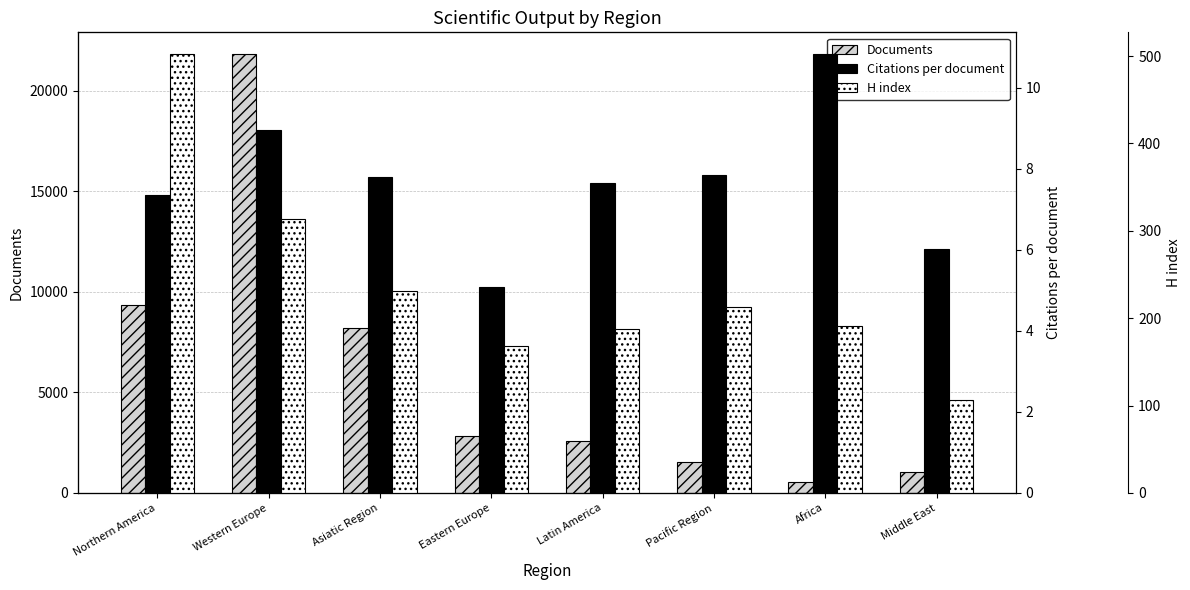

At which label does Citations per document reach its minimum?

Eastern Europe